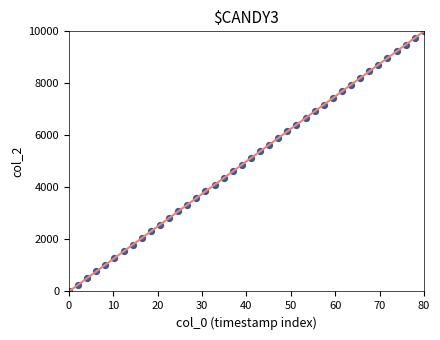

What is the range of Y values (max minus min)?

10000.0